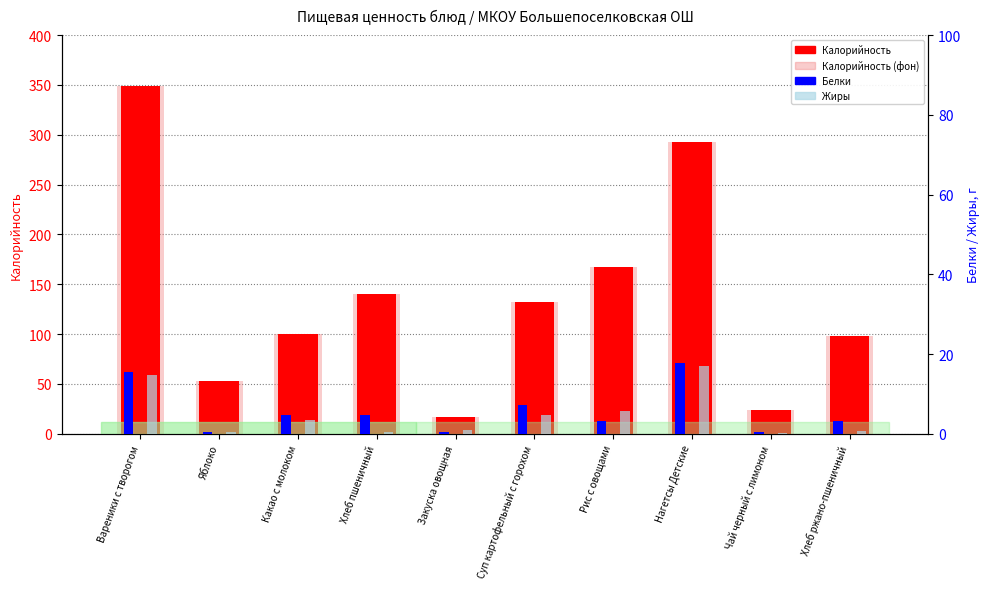

Which series changed the most between Суп картофельный с горохом and Хлеб ржано-пшеничный?

Калорийность